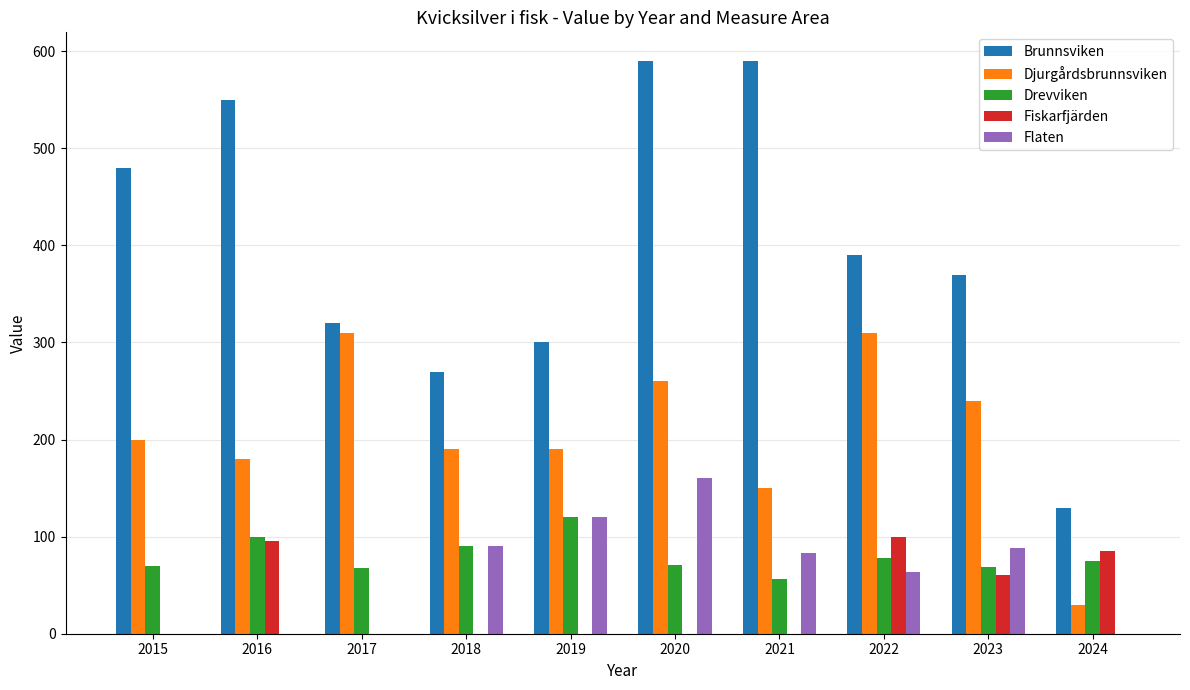

At which label is Flaten closest to 80?

2021